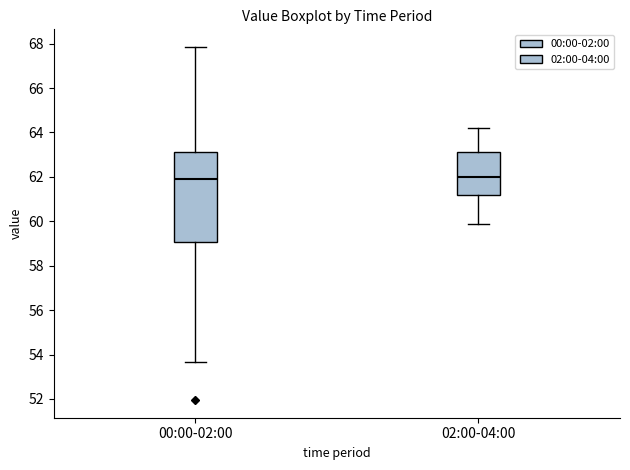

Reading left to right, transcribe this box plot: for each box, give where its median line is, the range the box spans, and where its two whiskers end, as read against the y-axis. The values are not printed on the chart, so give them approximately, as read against the axis.

00:00-02:00: median 62.0, box 59.0 to 63.2, whiskers 53.6 to 67.8
02:00-04:00: median 62.0, box 61.2 to 63.2, whiskers 60.0 to 64.2